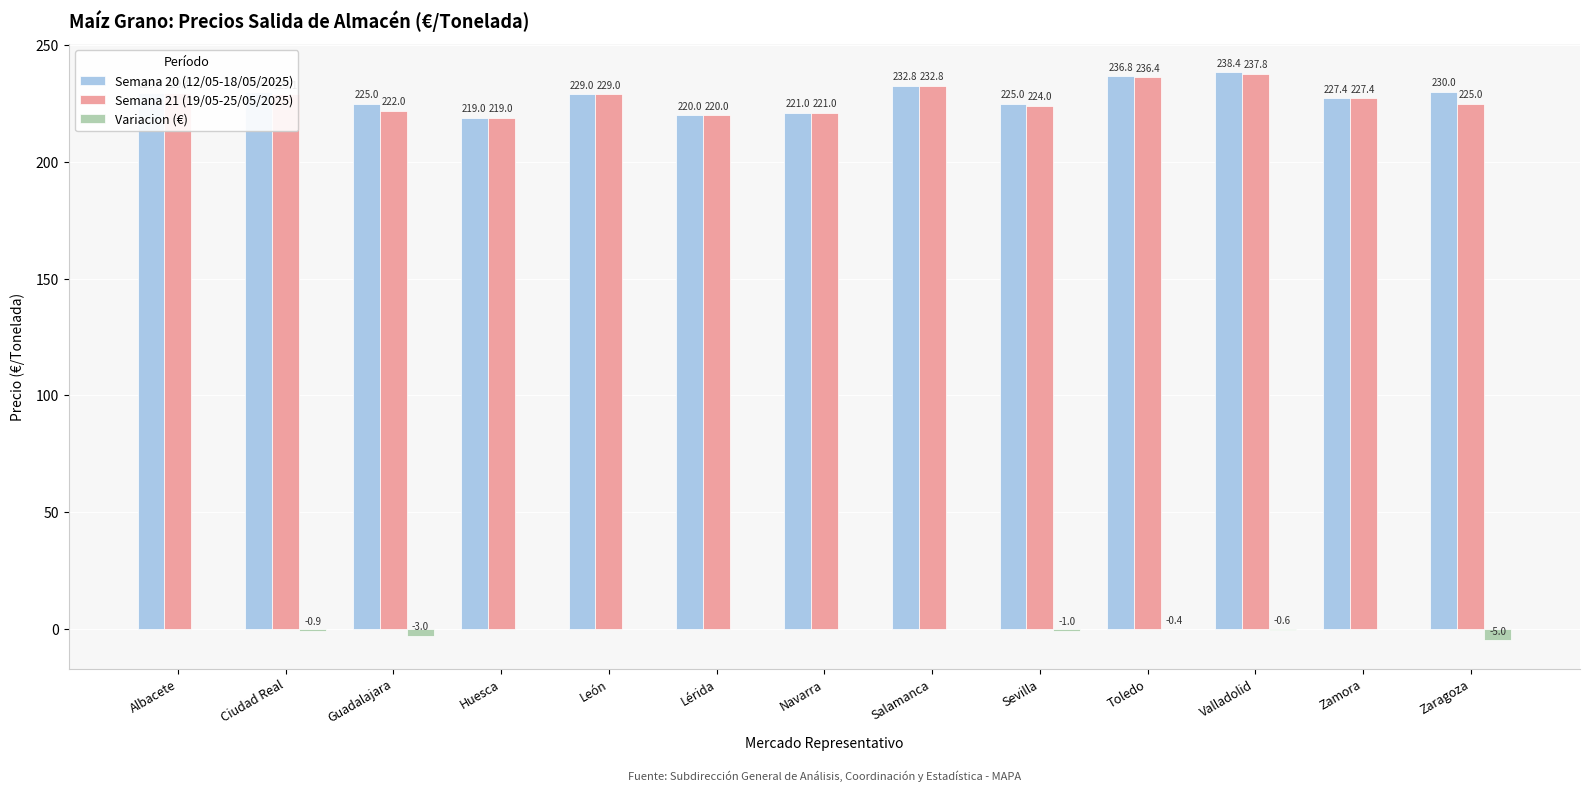

What is the total value across all series at Navarra?

442.0